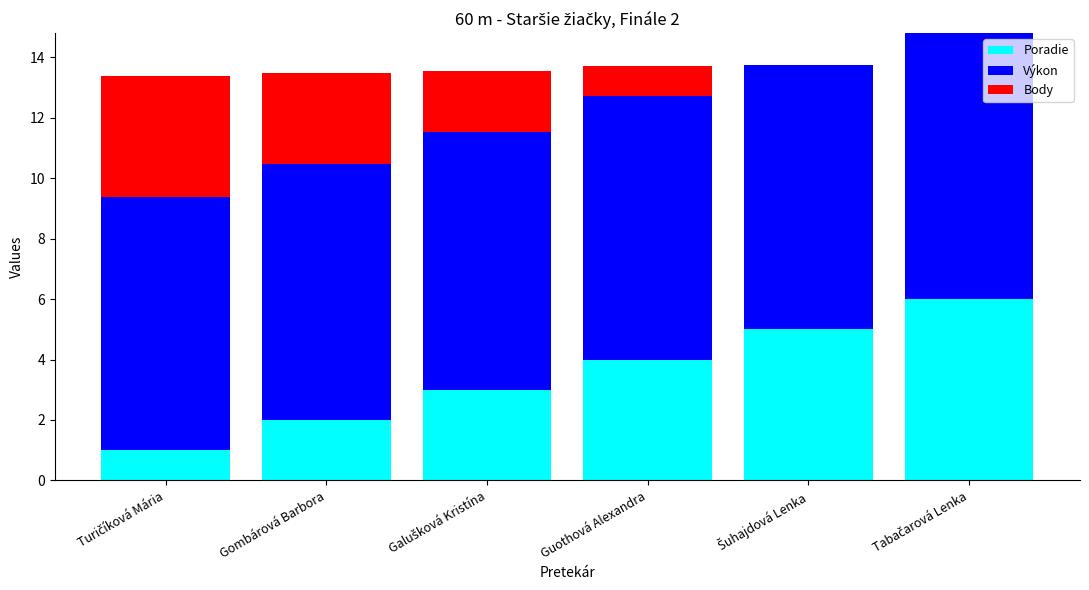

What is the highest value of the Poradie series?

6.0